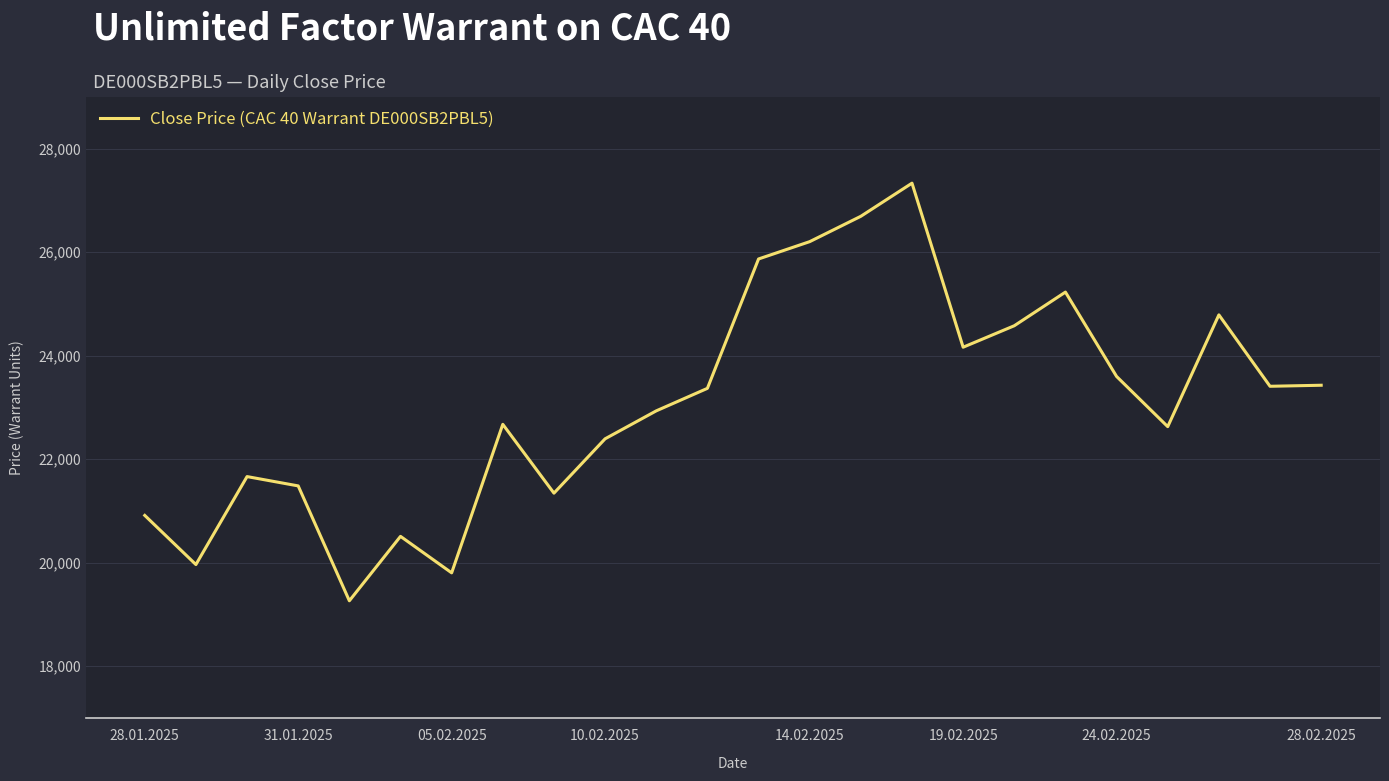

What is the maximum value shown in the chart?

27335